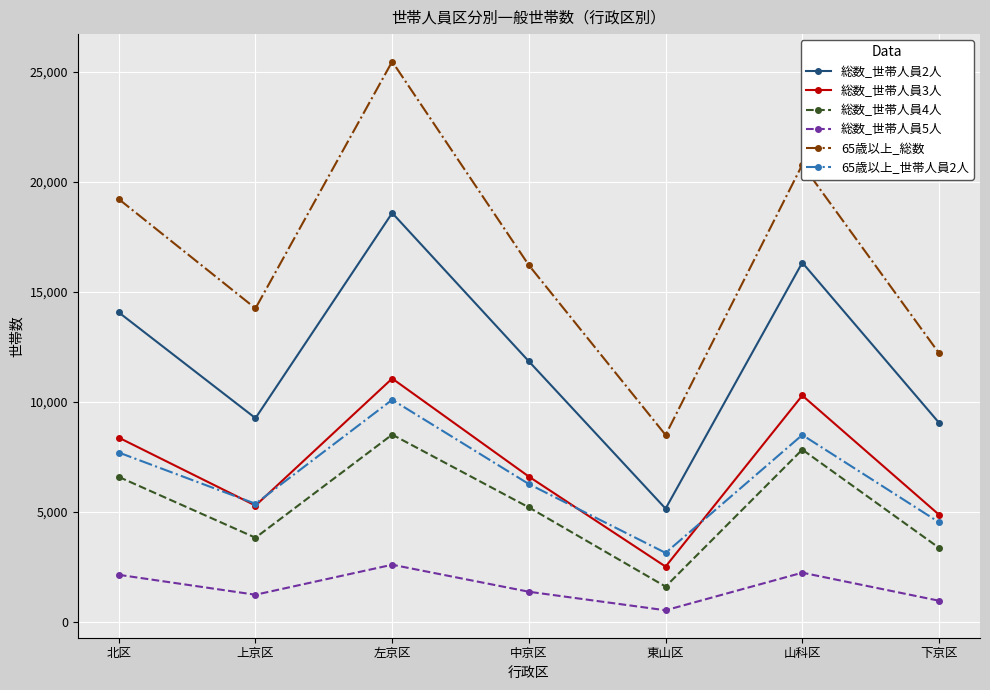

True or false: 65歳以上_総数 and 総数_世帯人員3人 intersect in this chart.

False